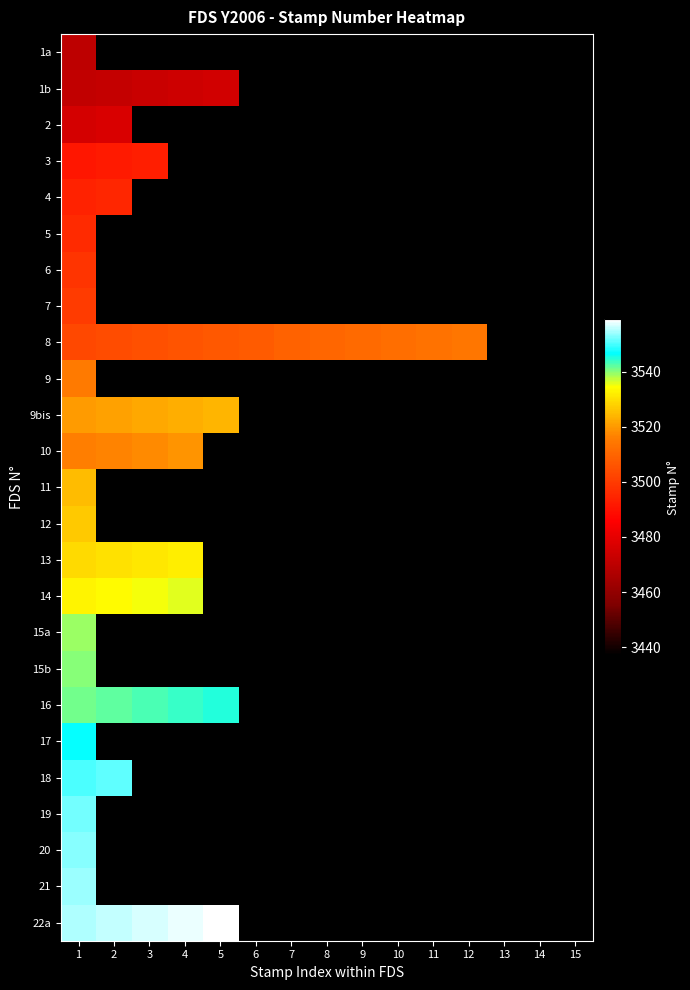

Rank the series by their maximum value, from highest to lowest.

22a, 21, 20, 19, 18, 17, 16, 15b, 15a, 14, 13, 12, 11, 9bis, 10, 9, 8, 7, 6, 5, 4, 3, 2, 1b, 1a